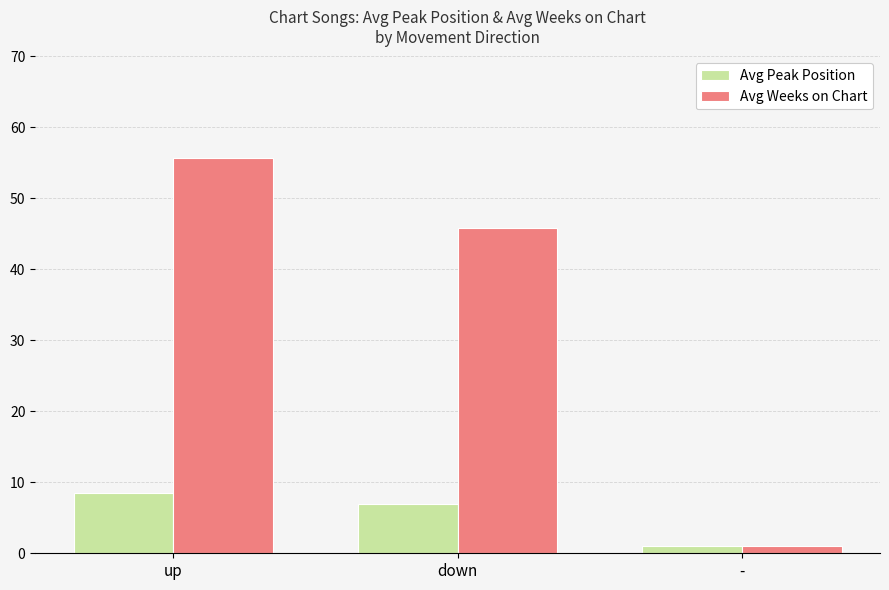

How many data points does each series have?

3